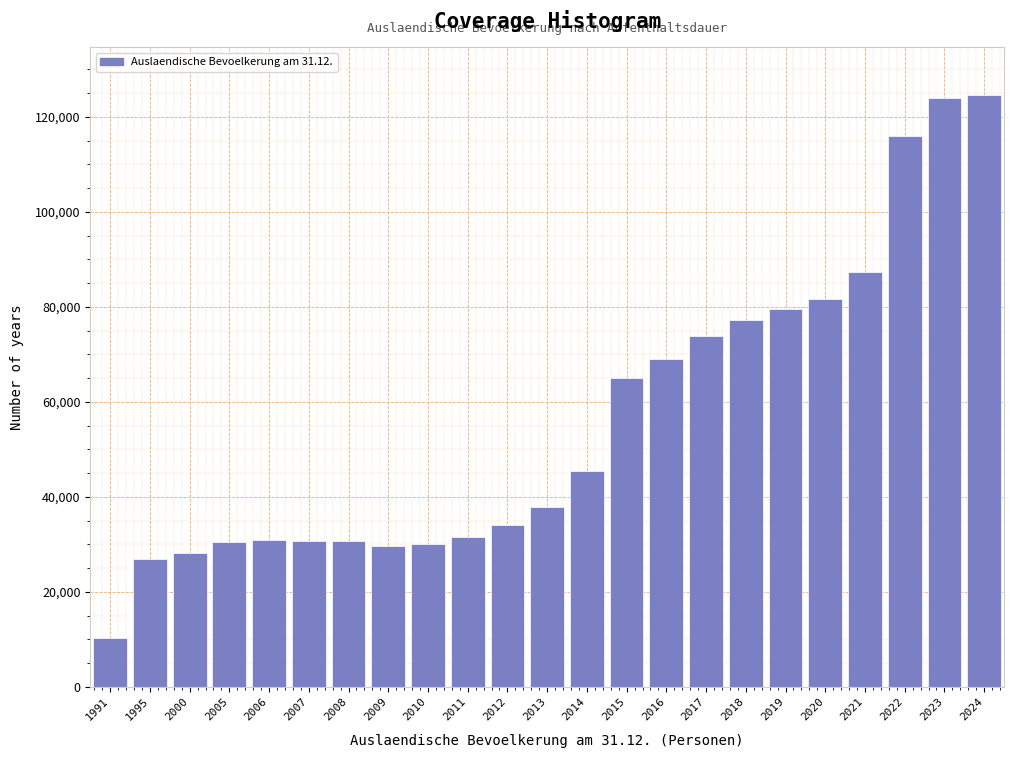

What is the difference between the maximum and minimum values?

114393